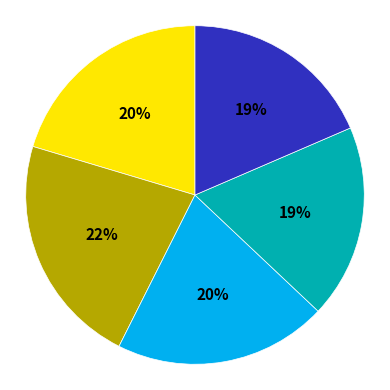

Does any single category account for the majority?

No